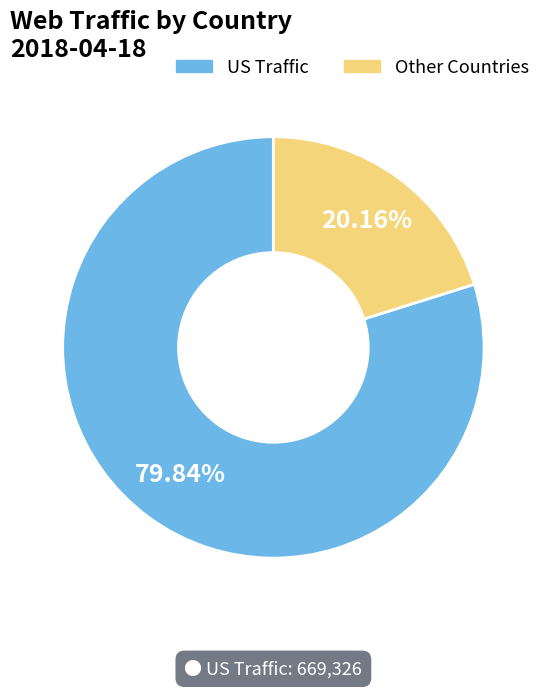

How many segments does this pie chart have?

2